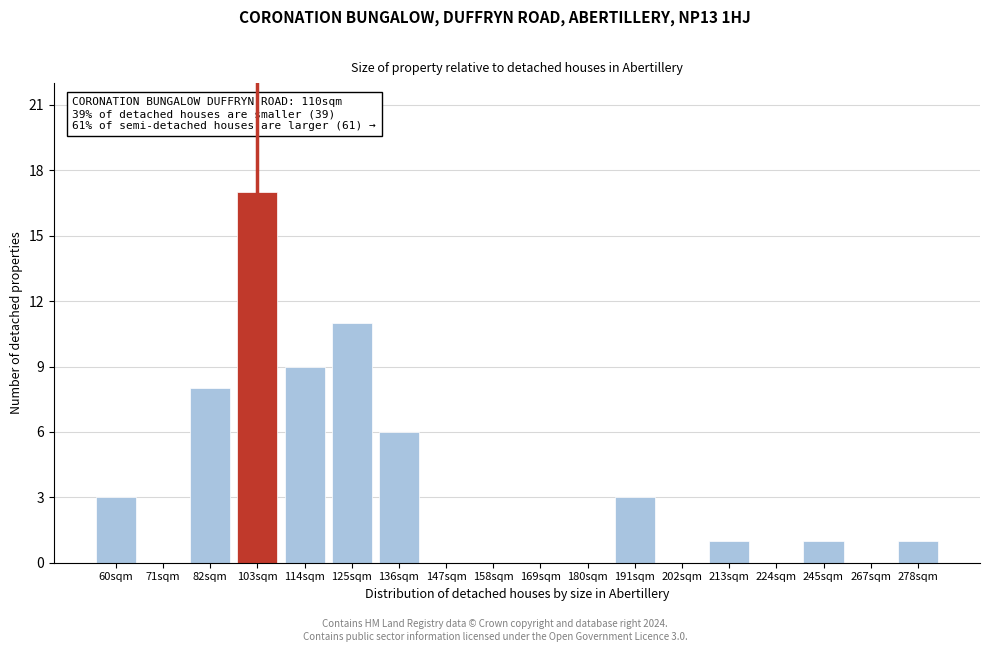

Reading left to right, what are all the values shown in this chart?

60sqm=3	71sqm=0	82sqm=8	103sqm=17	114sqm=9	125sqm=11	136sqm=6	147sqm=0	158sqm=0	169sqm=0	180sqm=0	191sqm=3	202sqm=0	213sqm=1	224sqm=0	245sqm=1	267sqm=0	278sqm=1